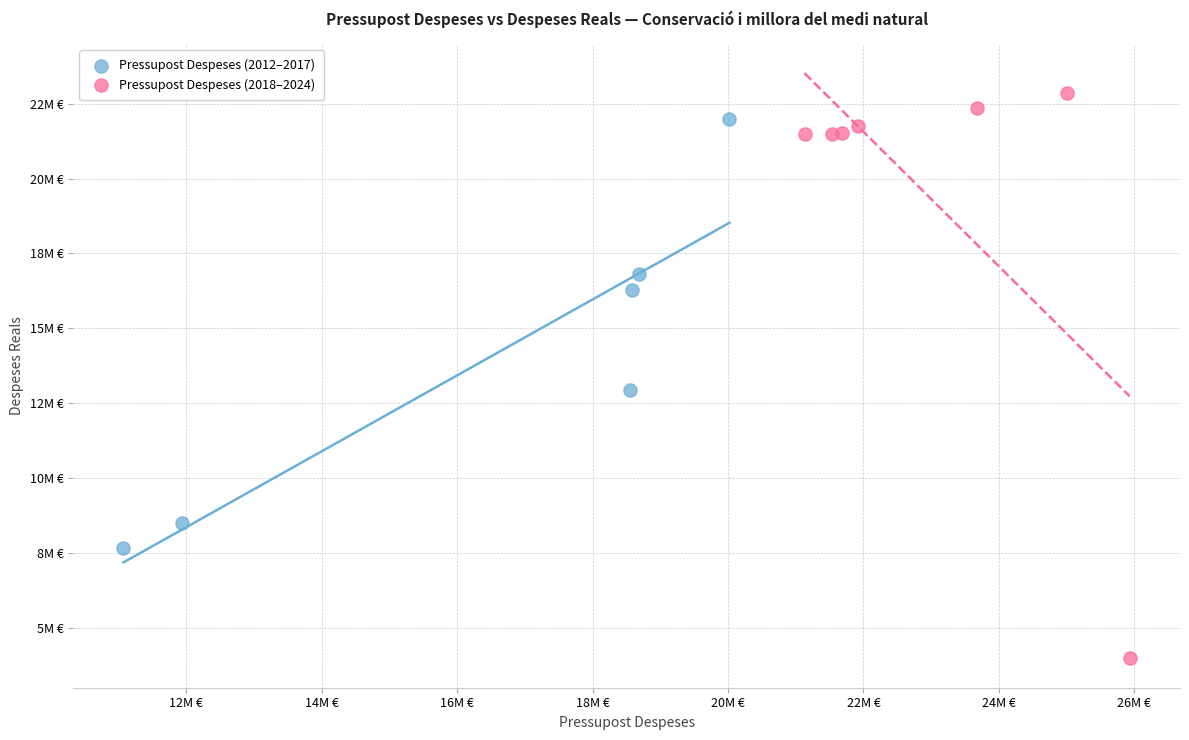

What are all the series names shown in the legend?

Pressupost Despeses (2012–2017), Pressupost Despeses (2018–2024)